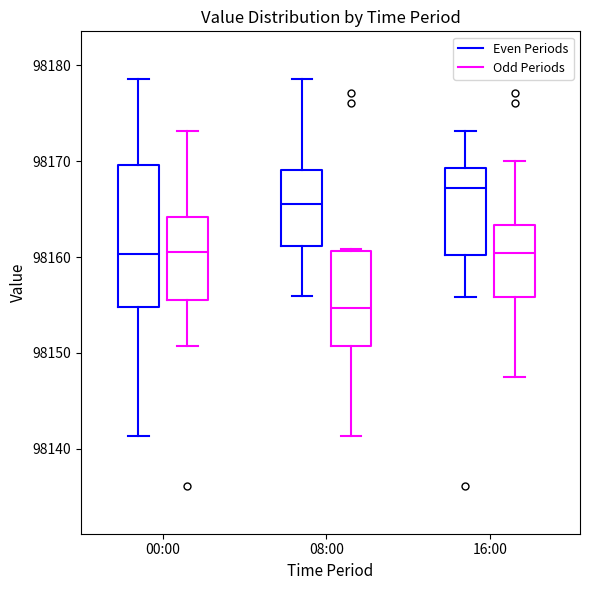

Comparing the boxes themselves (not the whiskers), which one is the tallest?

00:00 (Even Periods)